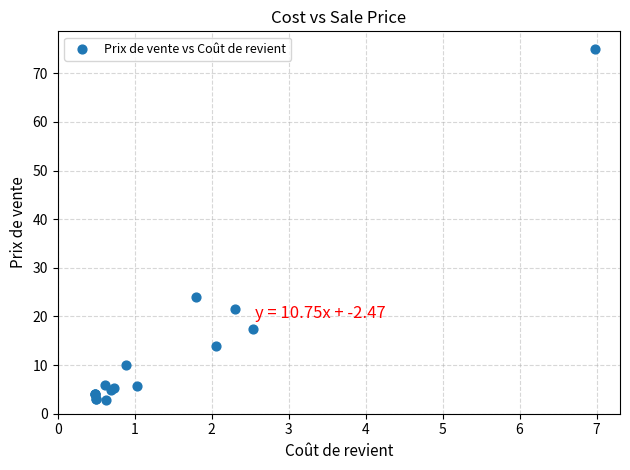

What Y value in the scatter plot is closest to 38?

24.0